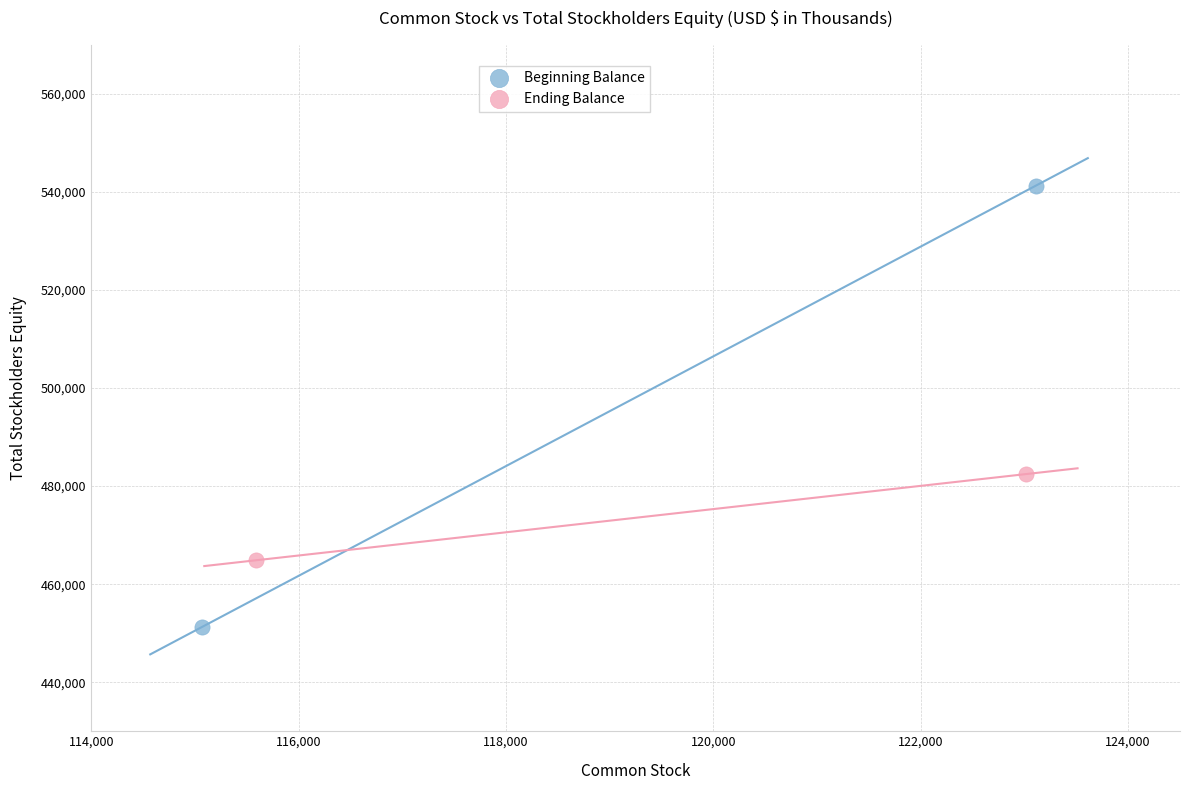

Which series has the widest spread of Y values?

Beginning Balance